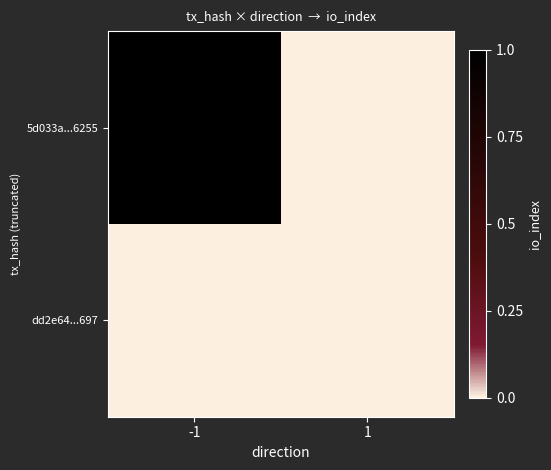

Which series has the largest total across all categories?

5d033a...6255